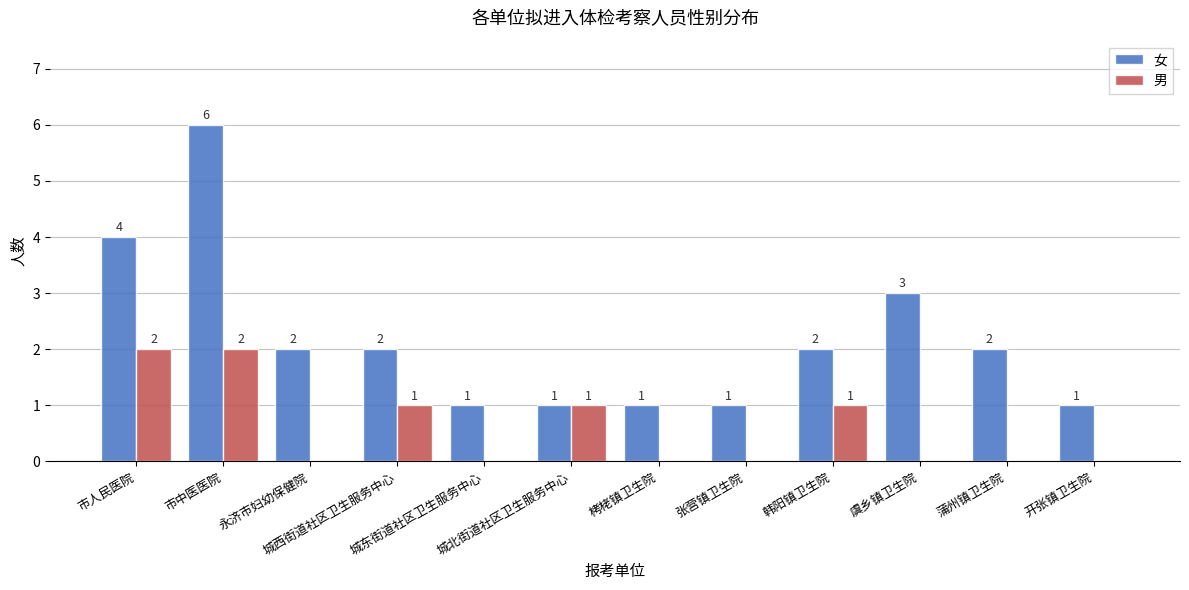

What is the sum of all 女 values?

26